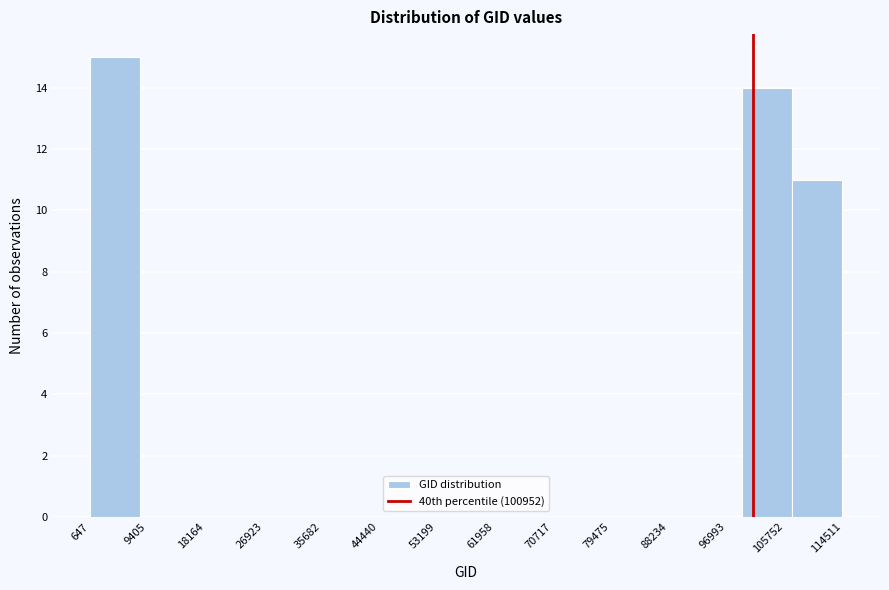

Which range on the x-axis has the tallest bar?

1000 to 8000